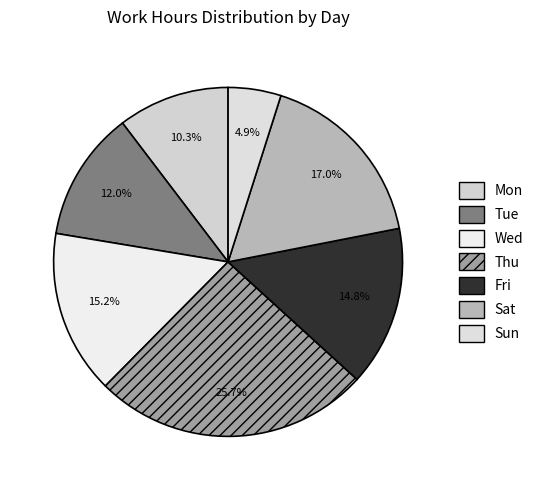

What is the change in value from Tue to Sat?

+9.7